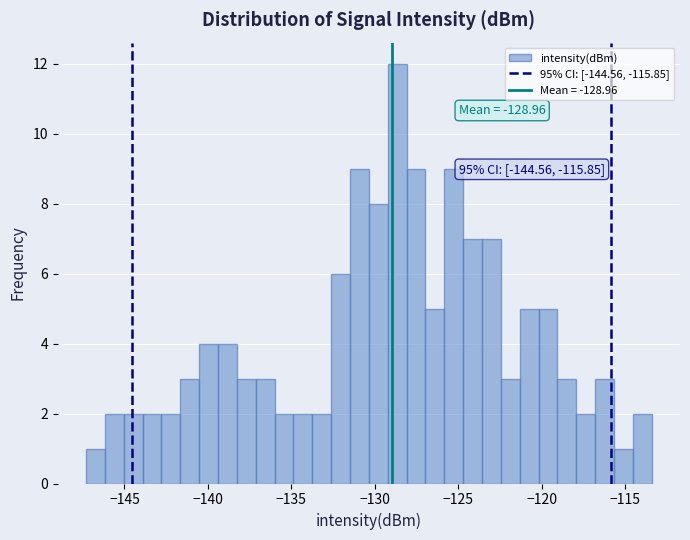

Around what value on the x-axis is the tallest bar? Give the approximate position of its centre, as read against the axis.

-128.5